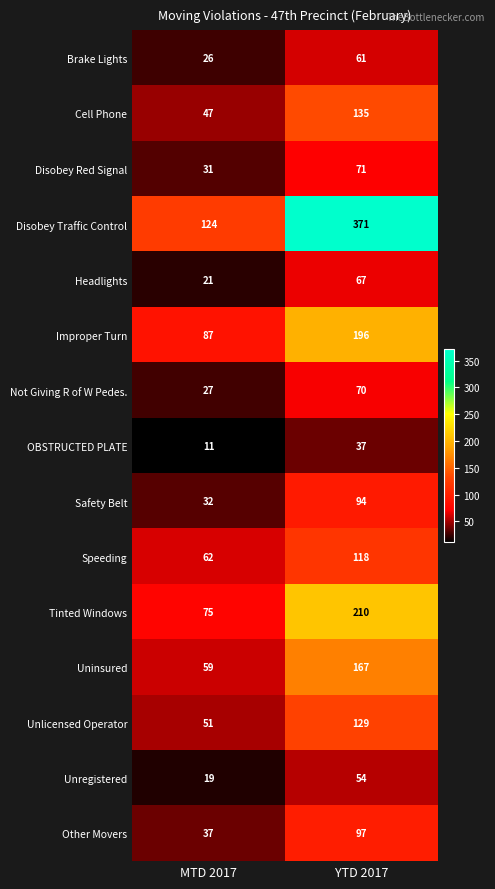

Reading left to right, what are all the values shown in this chart?

Brake Lights: MTD 2017=26	YTD 2017=61
Cell Phone: MTD 2017=47	YTD 2017=135
Disobey Red Signal: MTD 2017=31	YTD 2017=71
Disobey Traffic Control: MTD 2017=124	YTD 2017=371
Headlights: MTD 2017=21	YTD 2017=67
Improper Turn: MTD 2017=87	YTD 2017=196
Not Giving R of W Pedes.: MTD 2017=27	YTD 2017=70
OBSTRUCTED PLATE: MTD 2017=11	YTD 2017=37
Safety Belt: MTD 2017=32	YTD 2017=94
Speeding: MTD 2017=62	YTD 2017=118
Tinted Windows: MTD 2017=75	YTD 2017=210
Uninsured: MTD 2017=59	YTD 2017=167
Unlicensed Operator: MTD 2017=51	YTD 2017=129
Unregistered: MTD 2017=19	YTD 2017=54
Other Movers: MTD 2017=37	YTD 2017=97